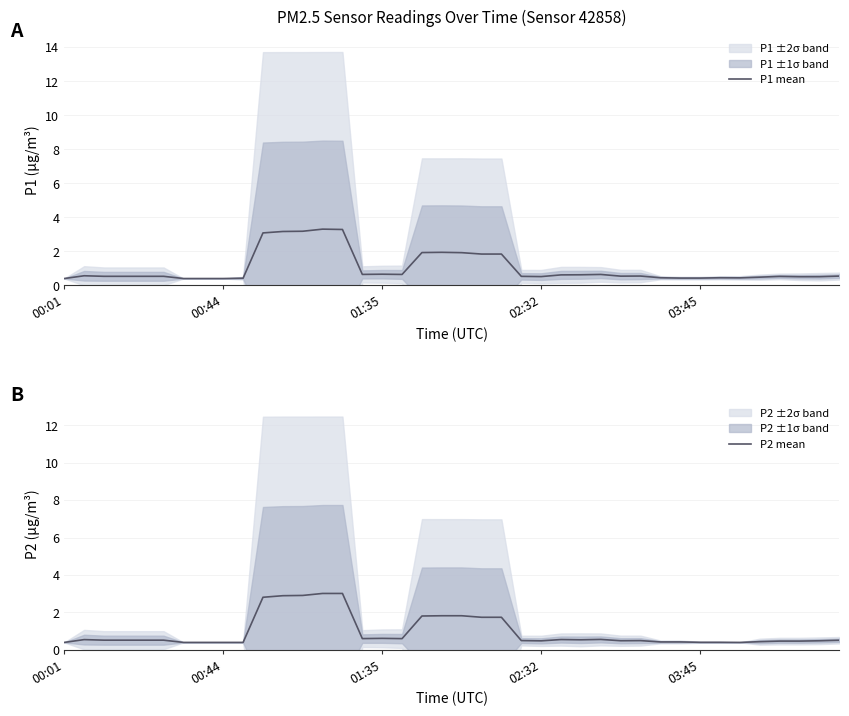

Rank the series by their maximum value, from lowest to highest.

P2 mean, P1 mean